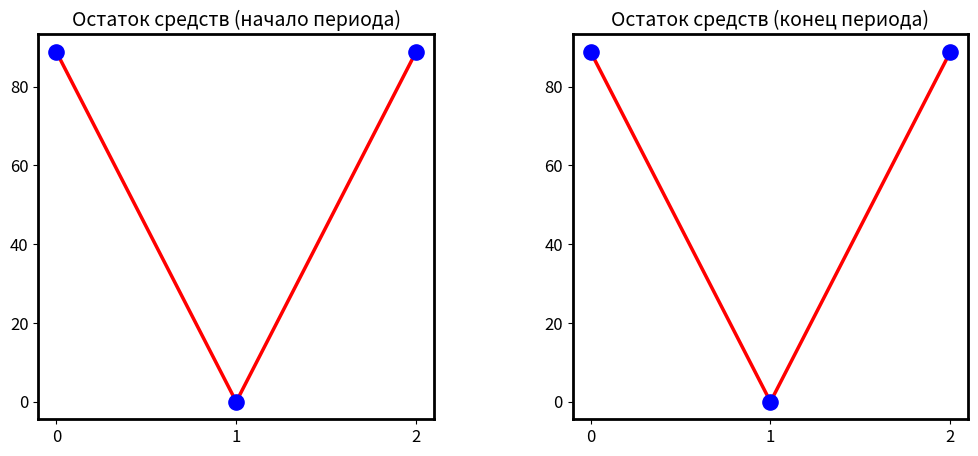

Which series has the widest spread of Y values?

Остаток на начало